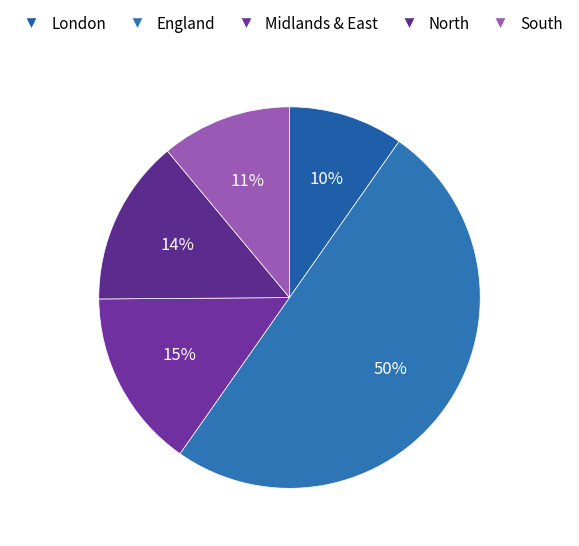

What portion of the pie excludes South?

88.9%